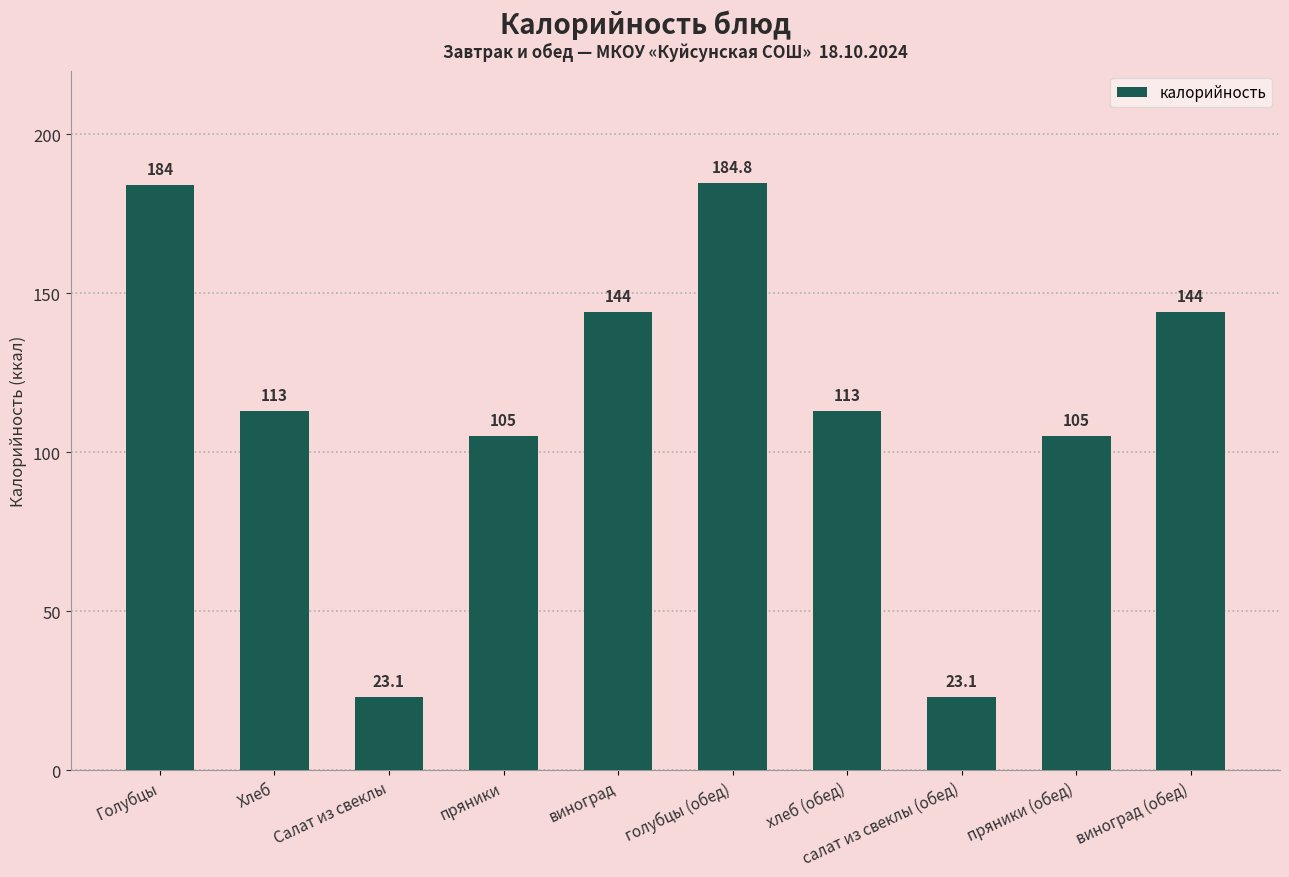

What is the value of the 2nd bar from the left?

113.0